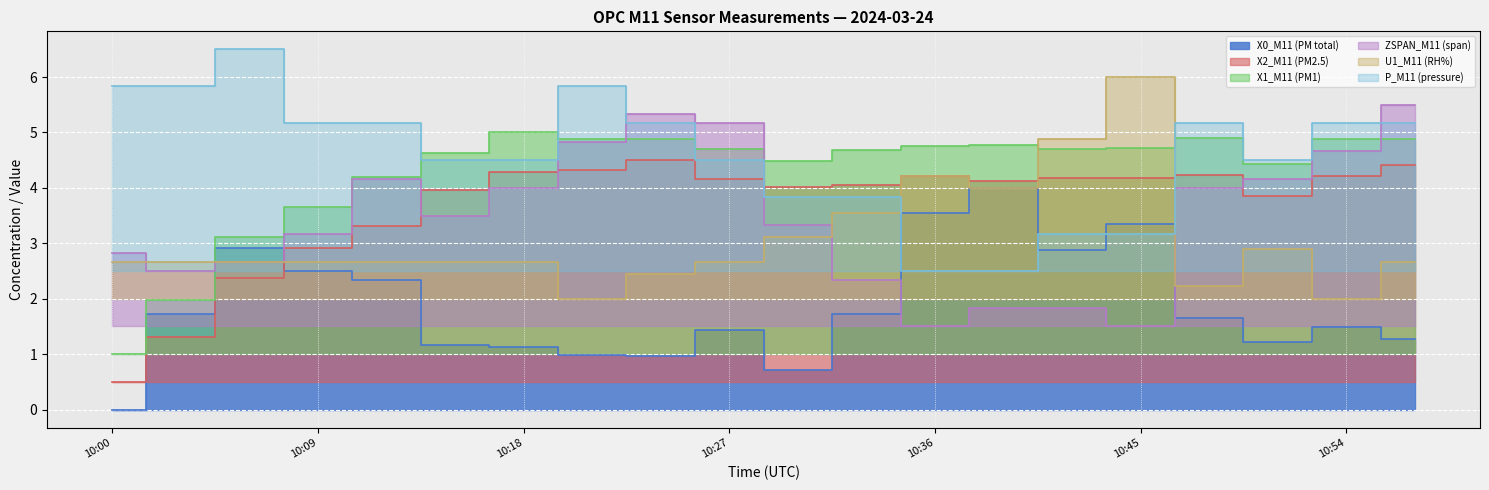

What is the spread (max minus min) of values at 10:54?

3.7